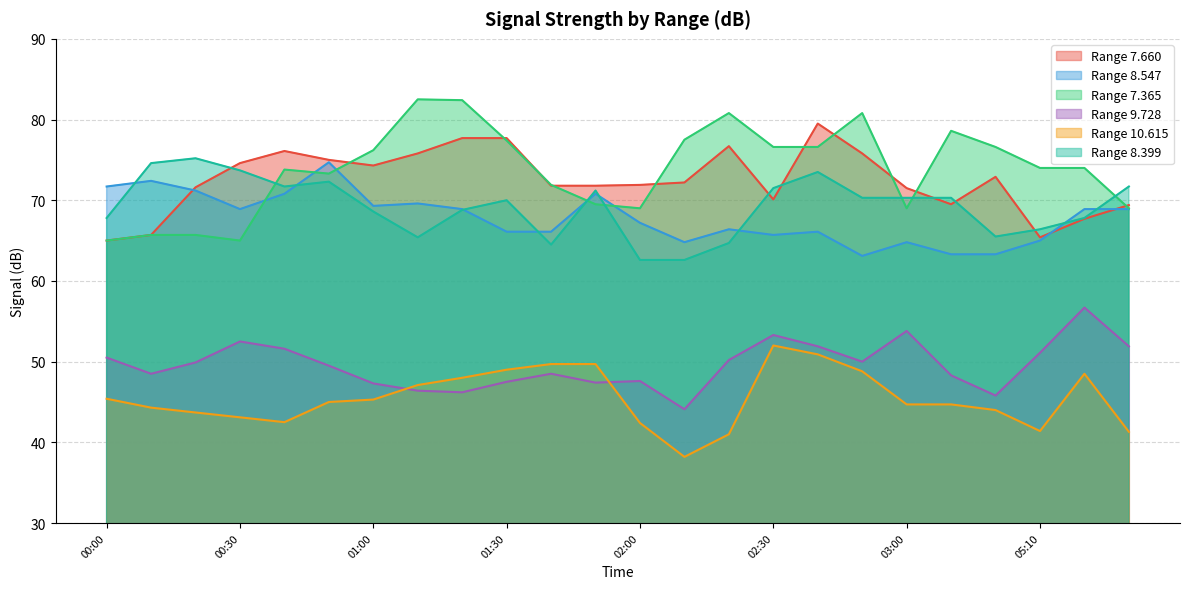

True or false: 10.615 has more than 2 points higher than both neighbors.

False